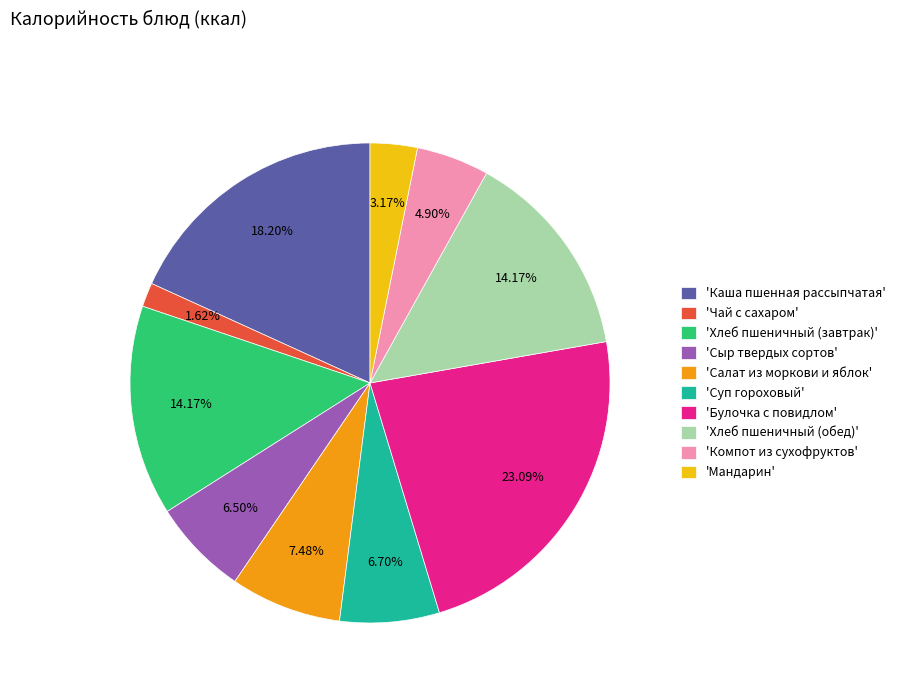

What is the ratio of the value at 'Компот из сухофруктов' to the value at 'Сыр твердых сортов'?

0.8